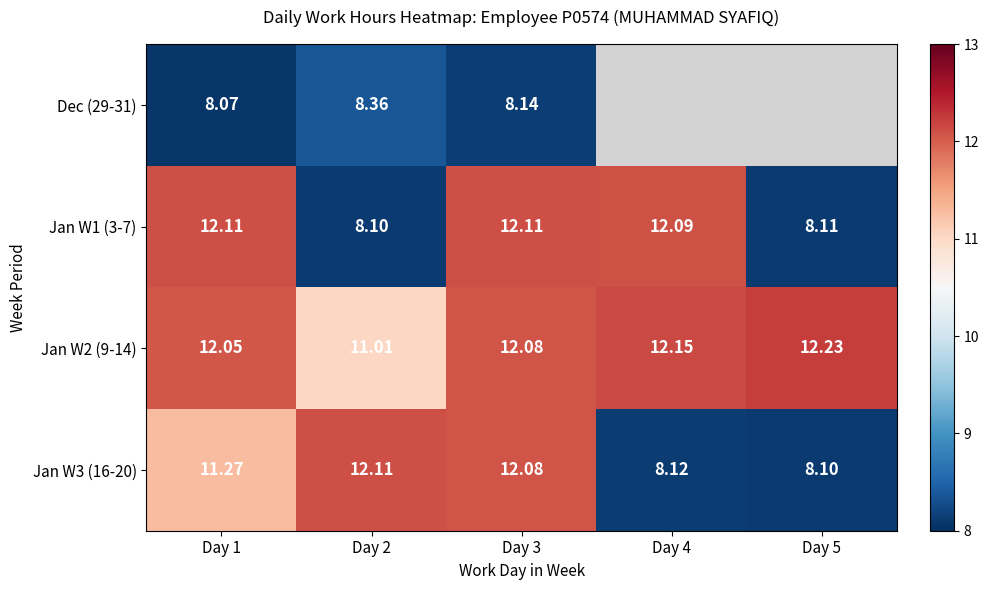

What is the sum of all Jan W1 (3-7) values?

52.5